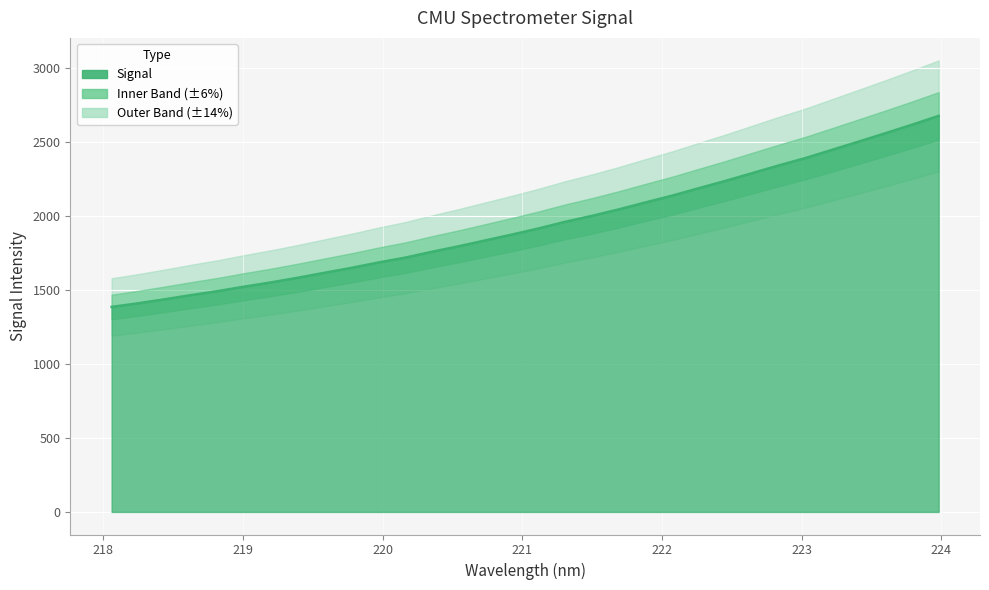

The value at 219.2067 is 1553.5. True or false?

True